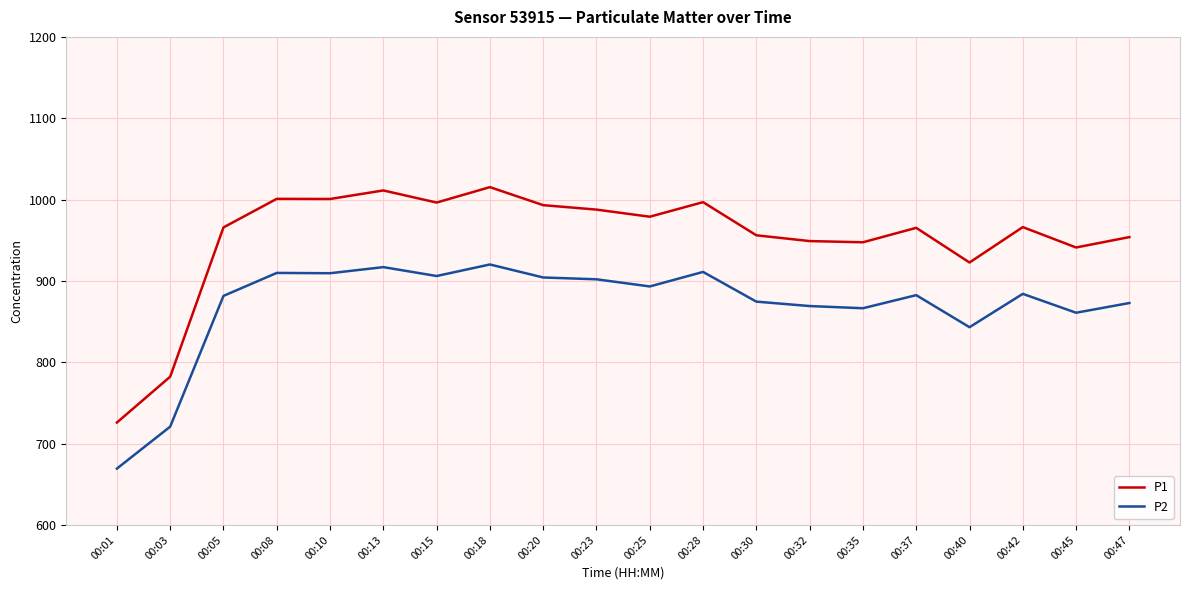

True or false: P1 and P2 intersect in this chart.

False